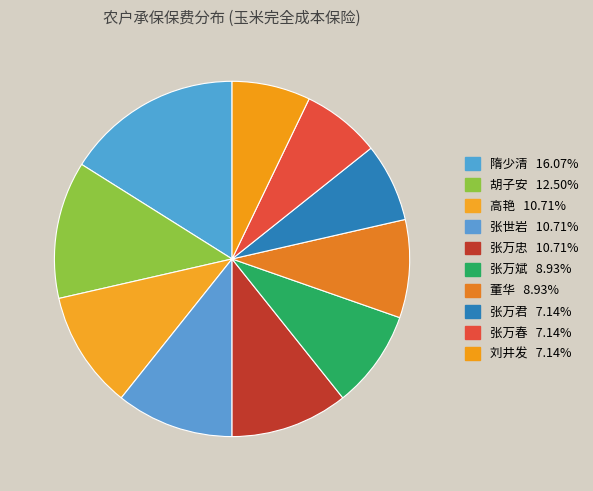

Which category has the smallest portion of the pie?

张万君